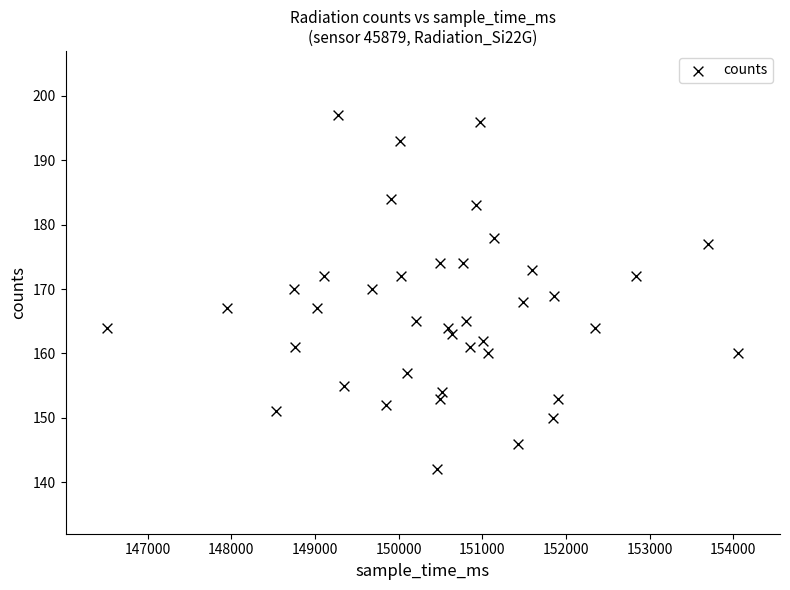

What is the range of X values (max minus min)?

7539